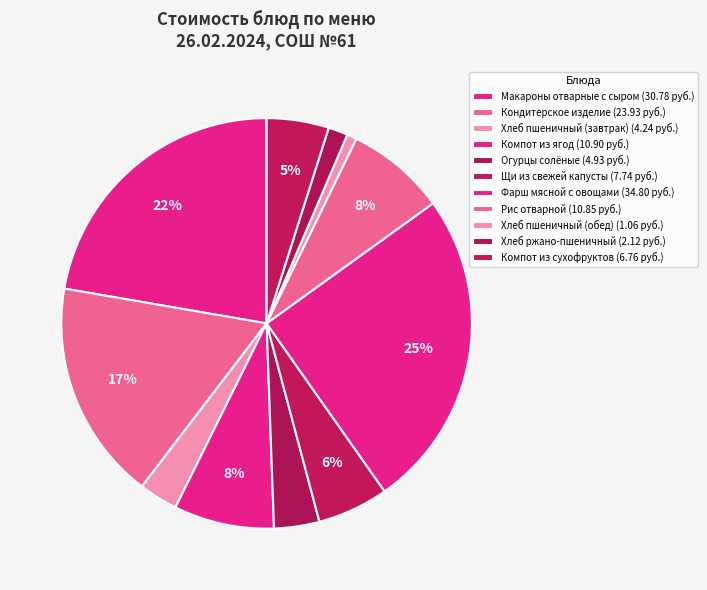

Is Щи из свежей капусты the majority of the pie?

No